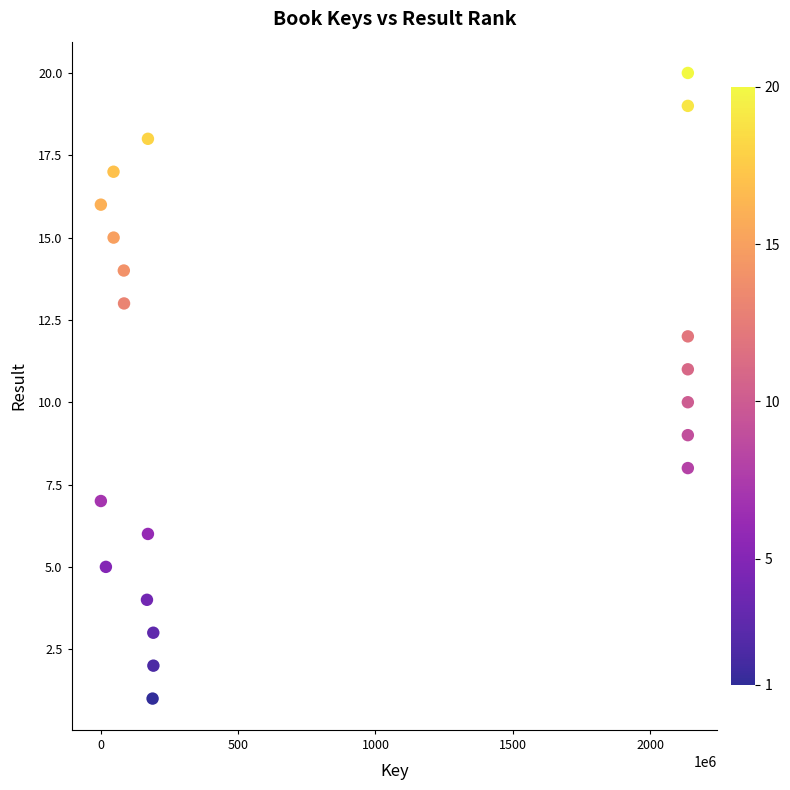

What is the range of X values (max minus min)?

2137695049